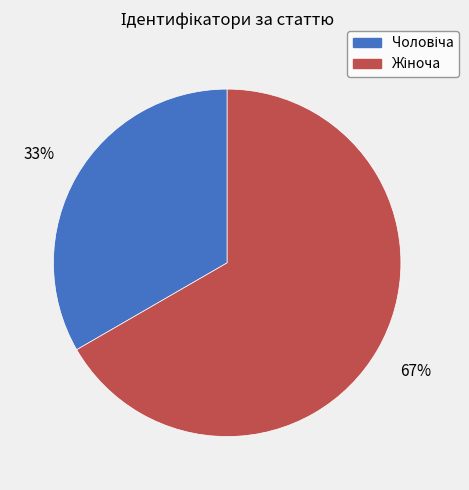

Is there any slice that represents more than half of the pie?

Yes